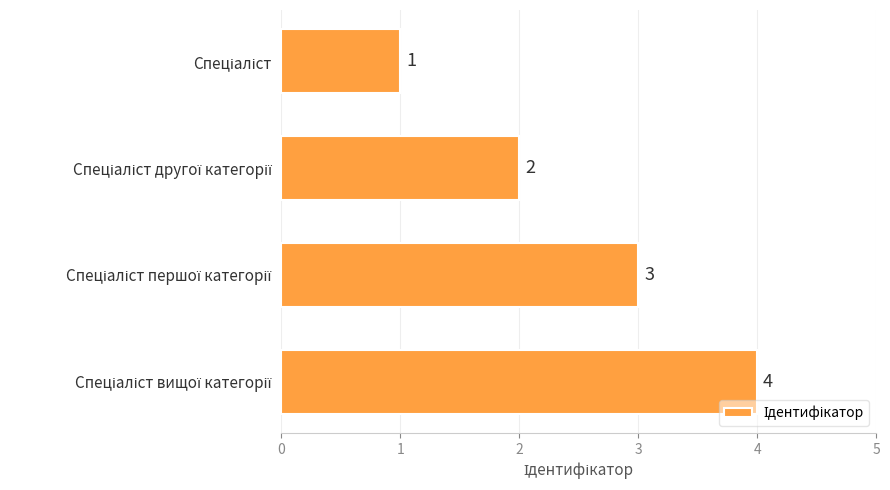

What is the difference between the maximum and minimum values?

3